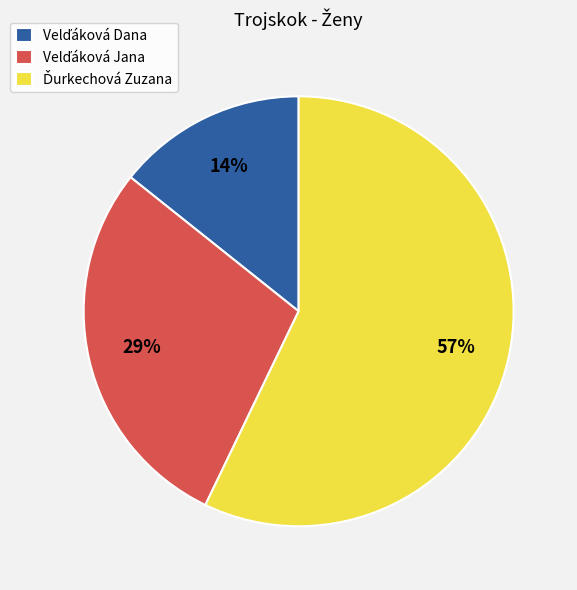

To the nearest percent, what is the average slice percentage?

33%